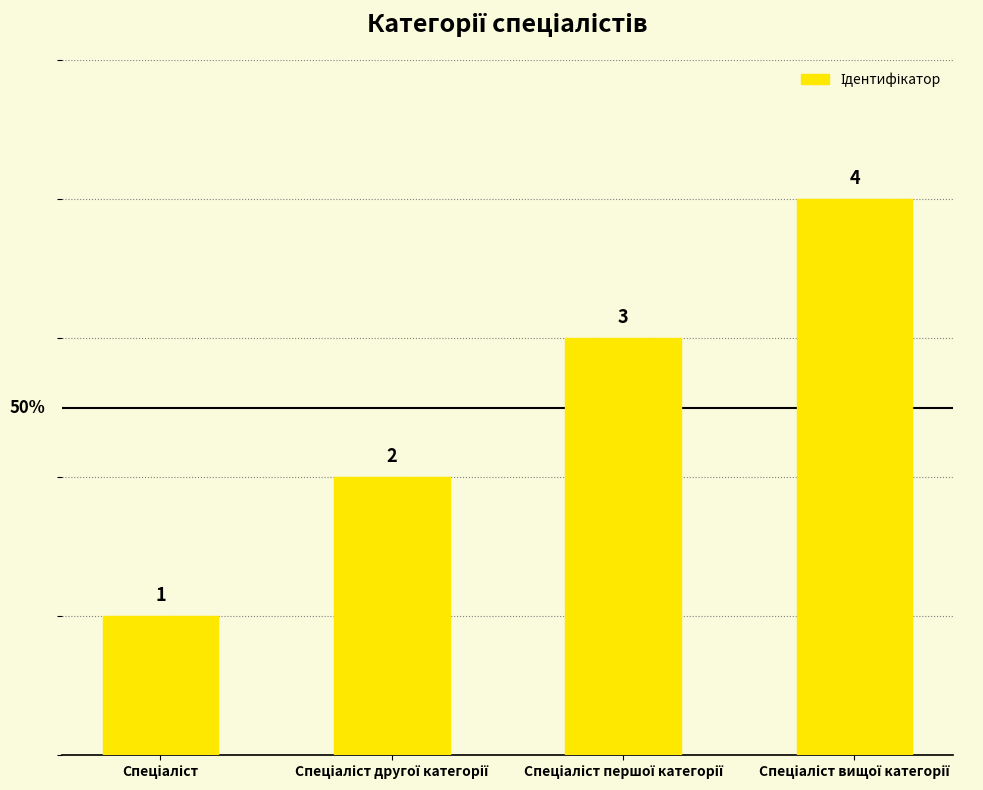

What is the sum of all values?

10